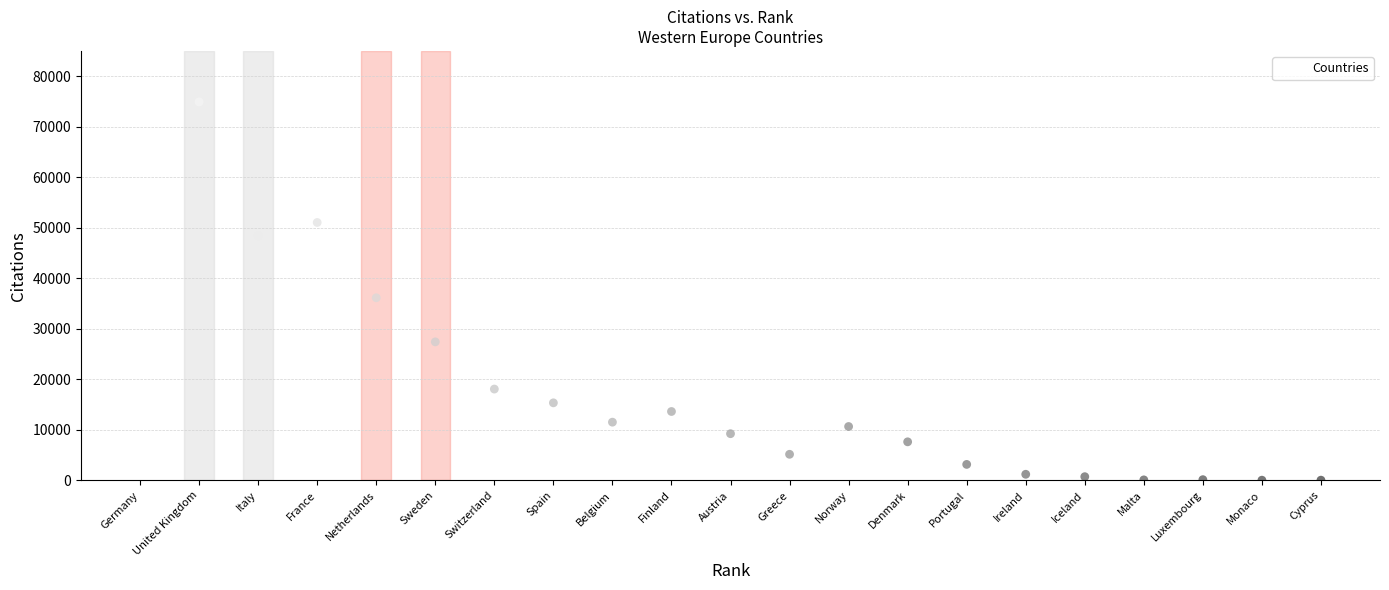

What is the range of Y values (max minus min)?

77412